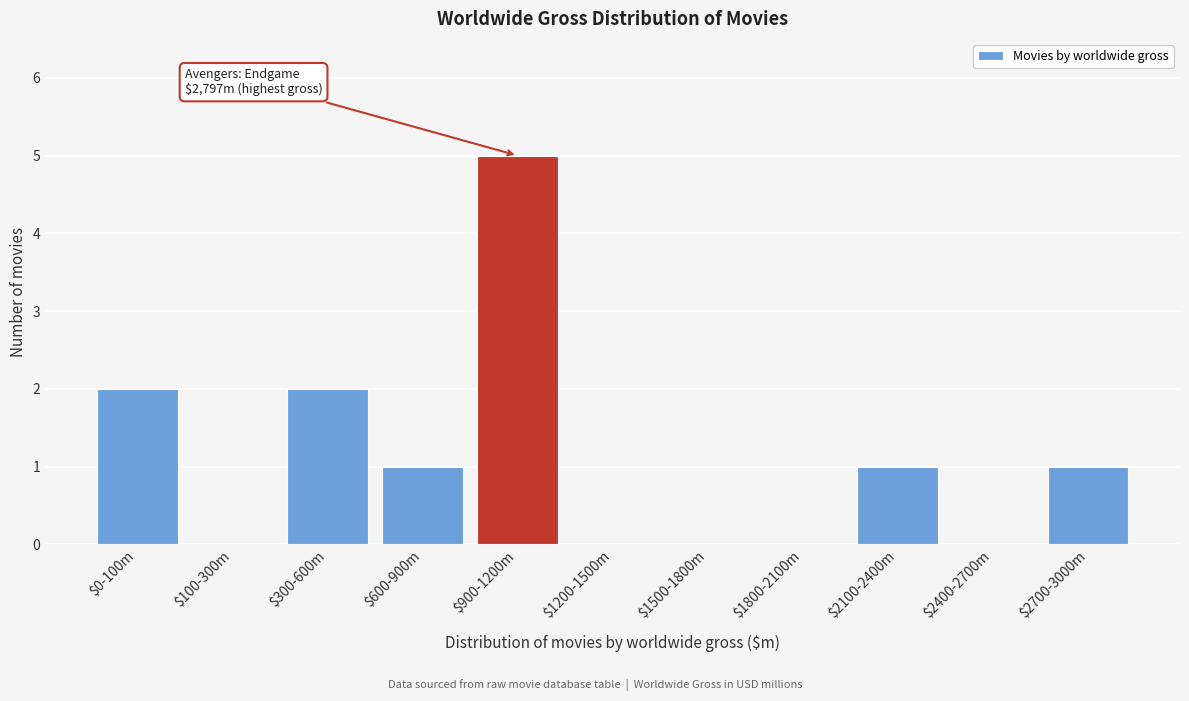

True or false: the data shows 2 at $2700-3000m.

False